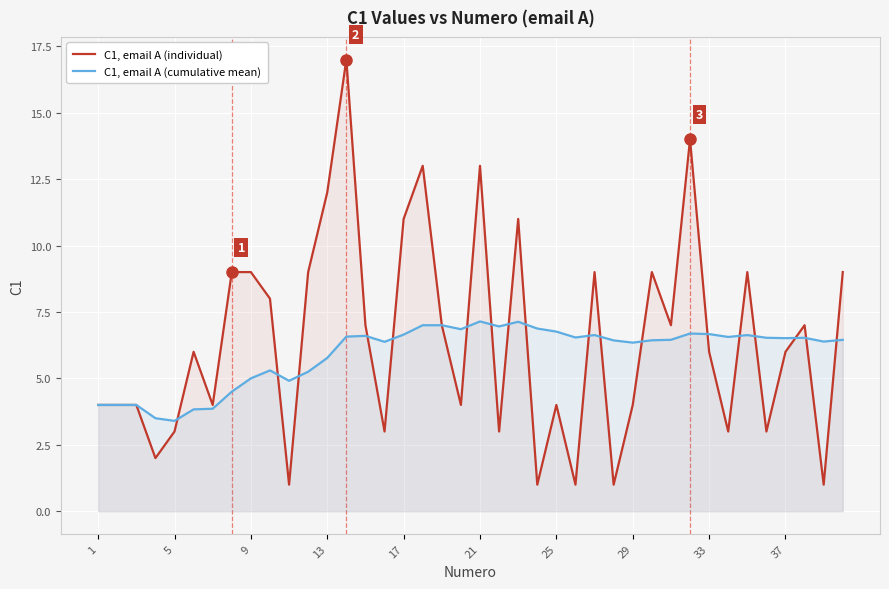

What is the maximum value shown in the chart?

17.0